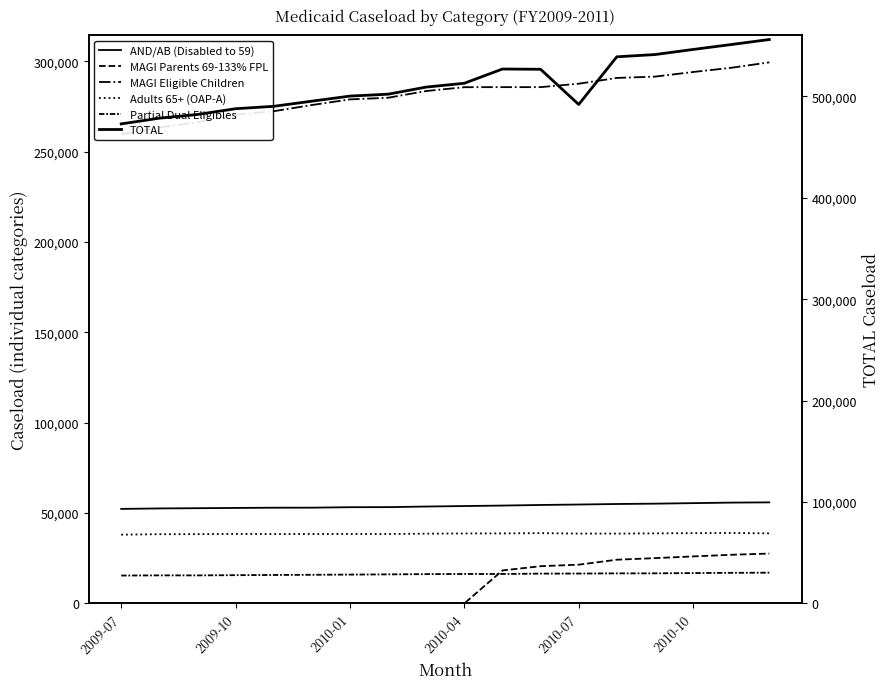

Reading left to right, transcribe all the data shown in this chart.

AND/AB (Disabled to 59): 52315	52573	52710	52847	52982	53000	53255	53298	53629	53904	54164	54493	54740	55032	55223	55508	55804	55937
MAGI Parents 69-133% FPL: 0	0	0	0	0	0	0	0	0	0	18253	20607	21446	24193	25071	26016	26924	27596
MAGI Eligible Children: 259609	263415	266381	270514	272453	275867	279000	279898	283625	285746	285779	285778	287674	290871	291592	294155	296482	299499
Adults 65+ (OAP-A): 38058	38306	38346	38480	38387	38410	38452	38432	38597	38727	38754	38900	38648	38648	38774	38901	39009	38769
Partial Dual Eligibles: 15434	15522	15513	15638	15743	15846	15954	16076	16212	16308	16285	16495	16539	16634	16652	16794	16941	17002
TOTAL: 472899	478550	482188	487876	490236	495309	500333	502194	509200	512978	527027	526776	492063	539073	541285	546301	551168	556120